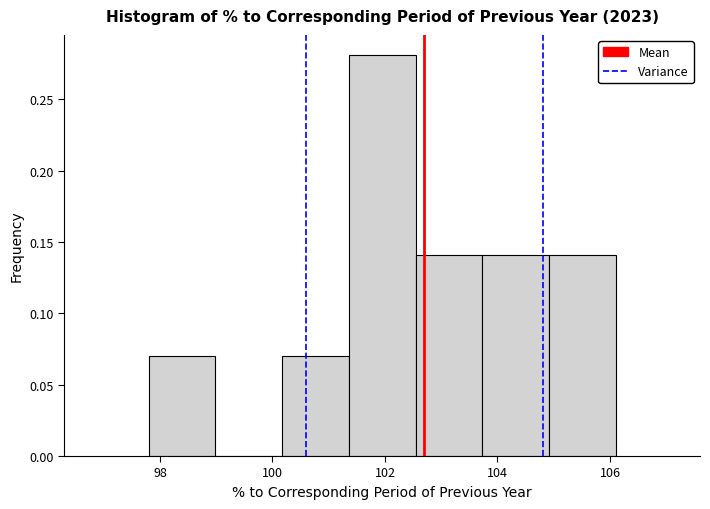

Reading left to right, list every bar in this chart as the range it spans on the x-axis followed by its height. Neither the bar edges nor the heights are printed on the chart, so give them approximately, as read against the axes.

97.8 to 99.0: 0.07
99.0 to 100.2: 0
100.2 to 101.4: 0.07
101.4 to 102.6: 0.28
102.6 to 103.8: 0.14
103.8 to 105.0: 0.14
105.0 to 106.2: 0.14